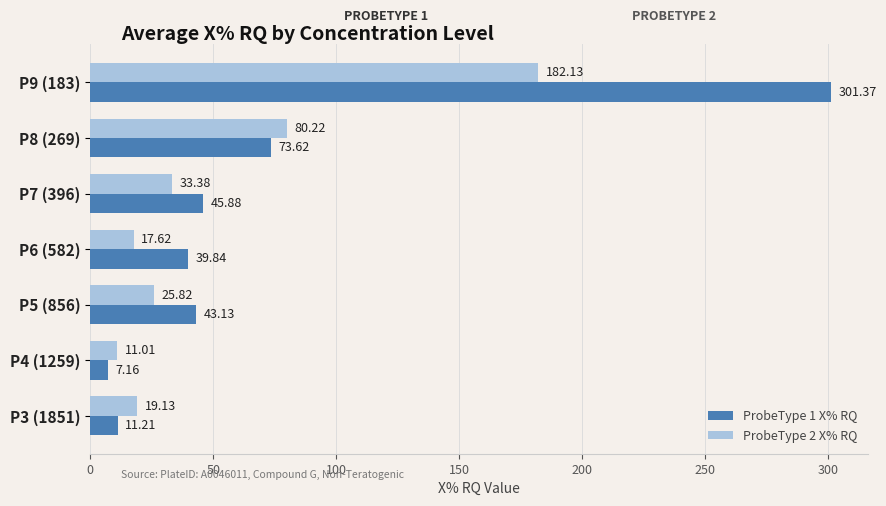

Rank the series by their average value, from lowest to highest.

ProbeType 2 X% RQ, ProbeType 1 X% RQ